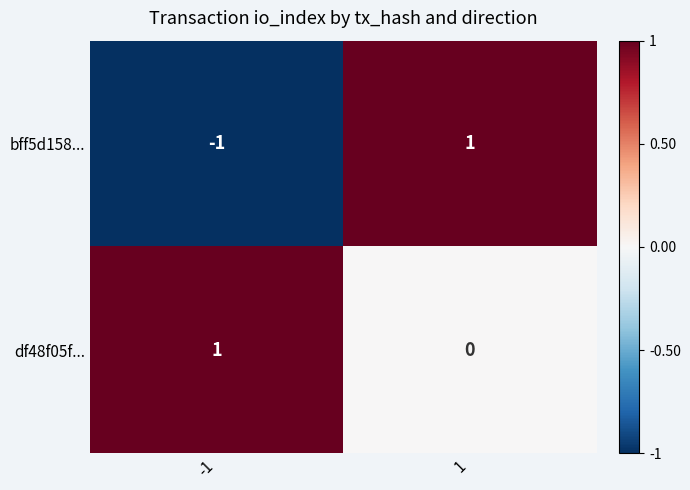

Reading left to right, transcribe all the data shown in this chart.

bff5d158...: -1=-1	1=1
df48f05f...: -1=1	1=0